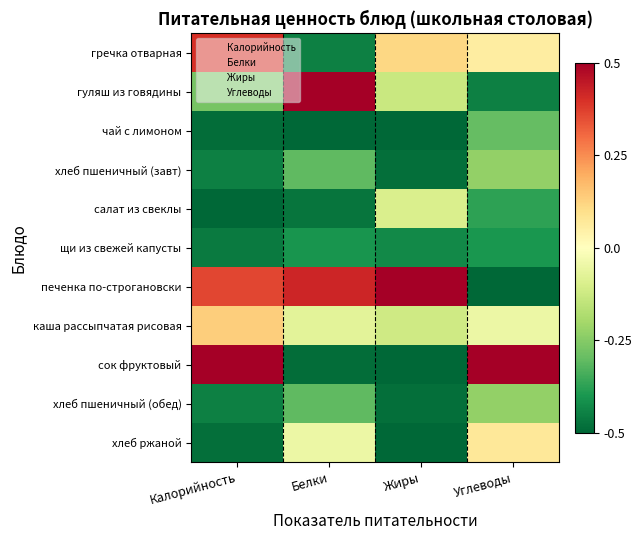

Count the number of data series in this chart.

11